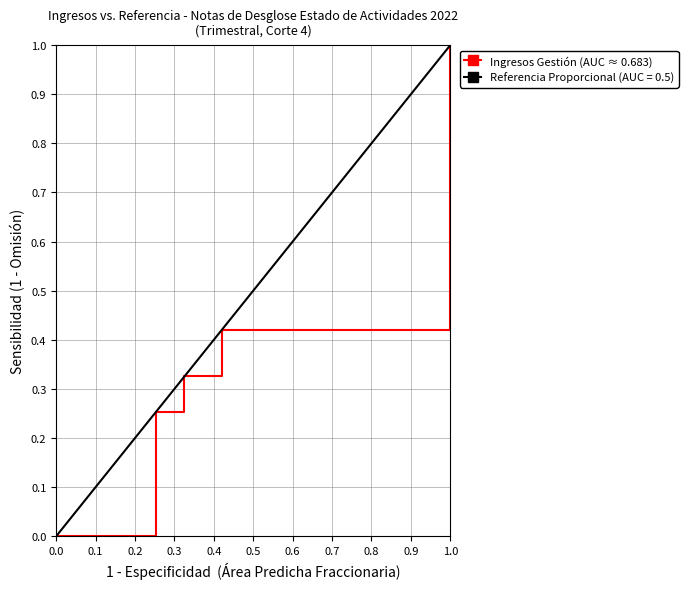

Reading right to left, transcribe all the data shown in this chart.

1.0	1.0	0.4	0.3	0.3	0.0